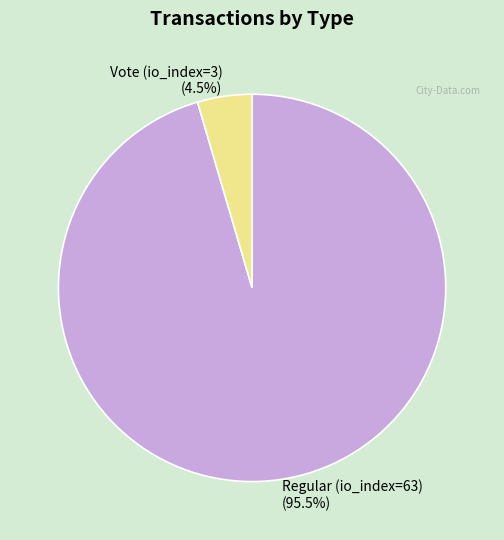

What percentage is NOT represented by Regular (io_index=63)?

4.5%